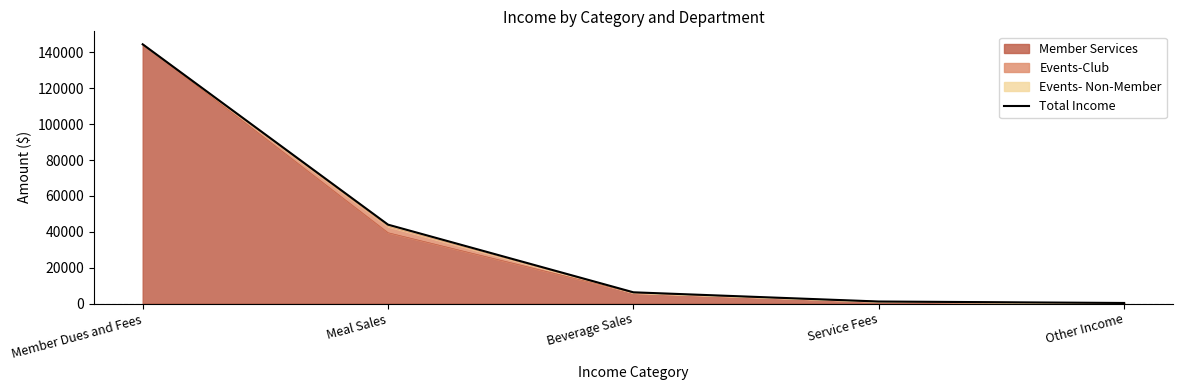

The chart shows a value of 70777 at Meal Sales. True or false?

False